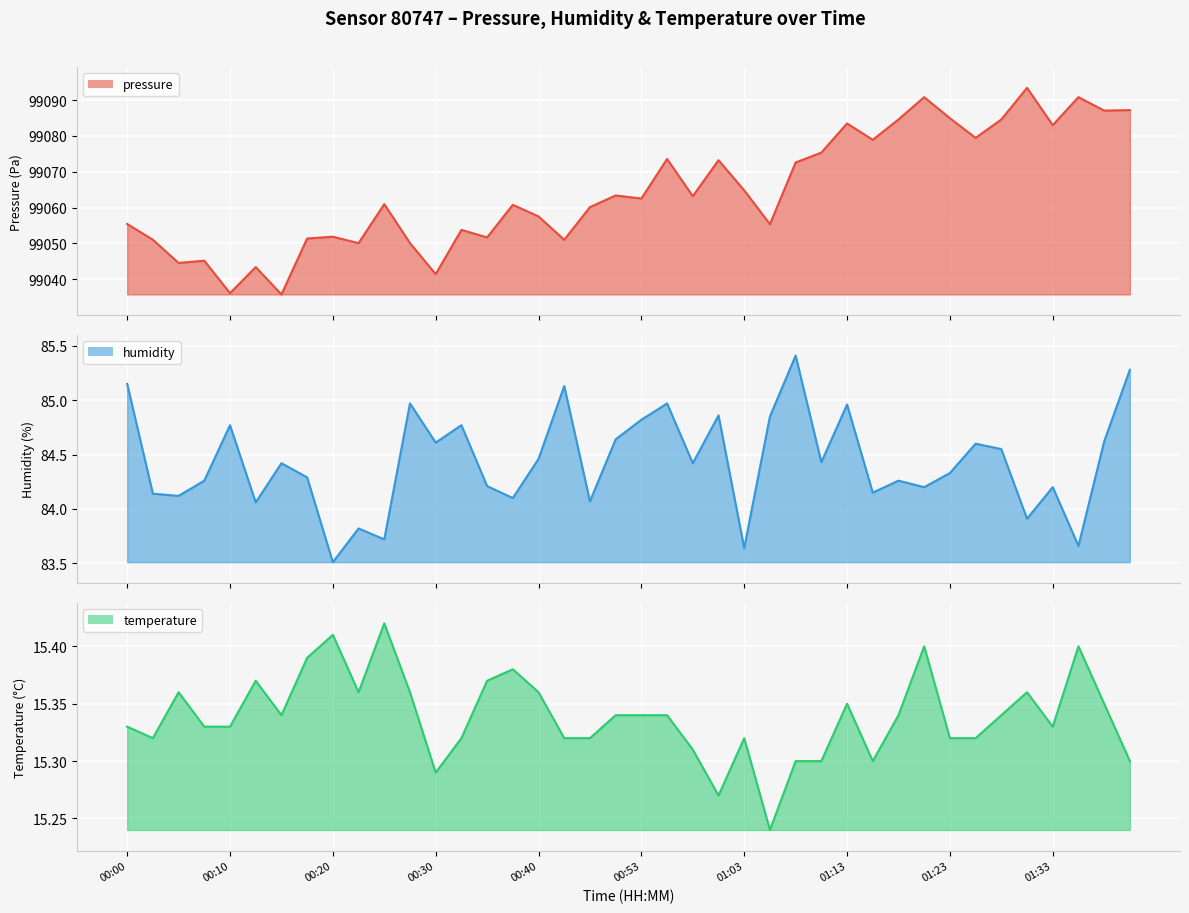

Which series has the largest range (max minus min)?

pressure